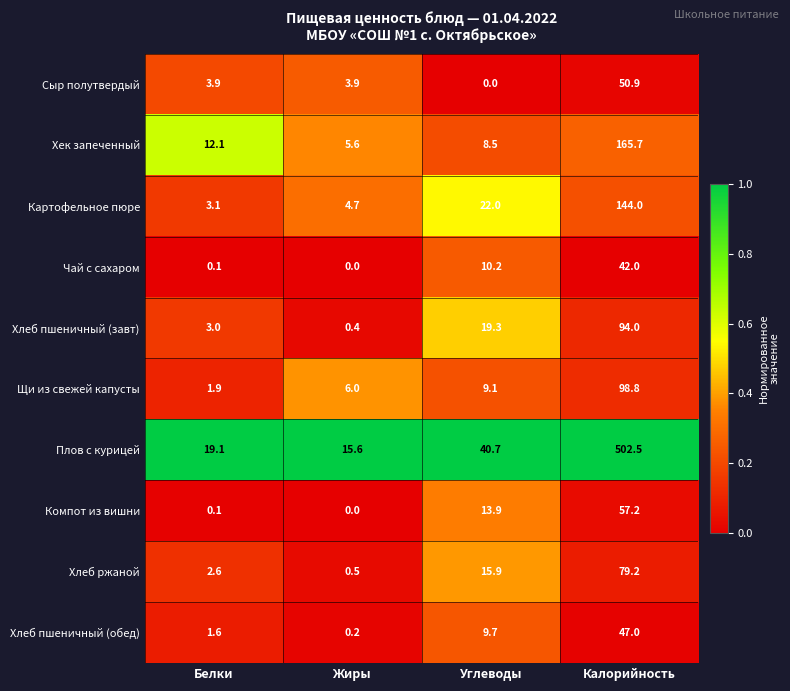

The Сыр полутвердый series shows 2.6 at Жиры. True or false?

False